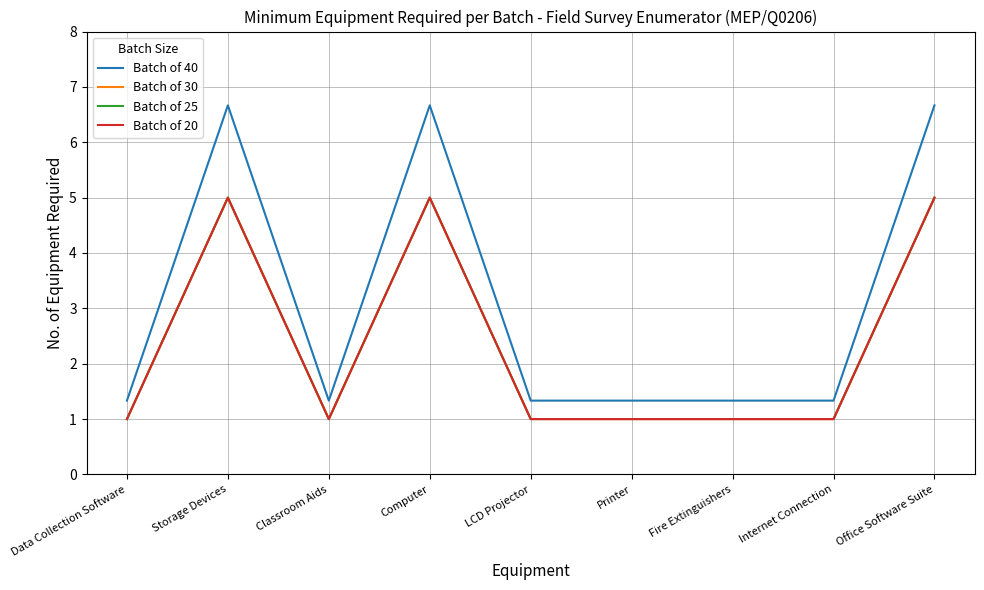

Reading left to right, what are all the values shown in this chart?

Batch of 40: 1.3	6.7	1.3	6.7	1.3	1.3	1.3	1.3	6.7
Batch of 30: 1.0	5.0	1.0	5.0	1.0	1.0	1.0	1.0	5.0
Batch of 25: 1.0	5.0	1.0	5.0	1.0	1.0	1.0	1.0	5.0
Batch of 20: 1.0	5.0	1.0	5.0	1.0	1.0	1.0	1.0	5.0